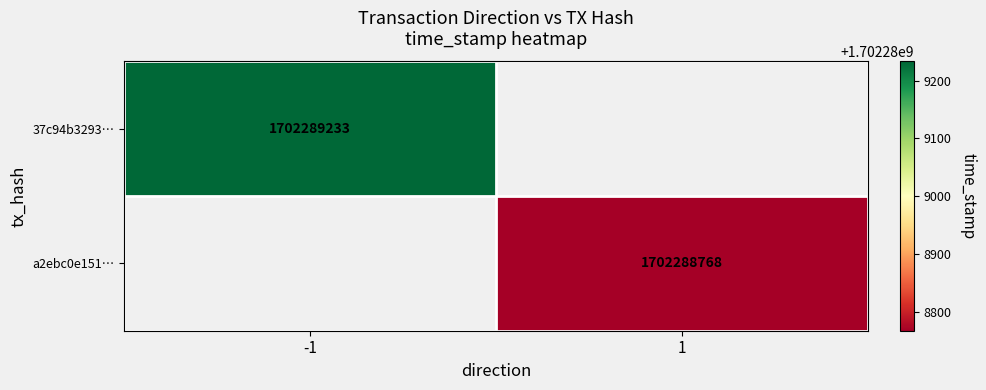

What is the difference between the a2ebc0e151aa4c758083aa76735728ce336246e values at -1 and 1?

1702288767